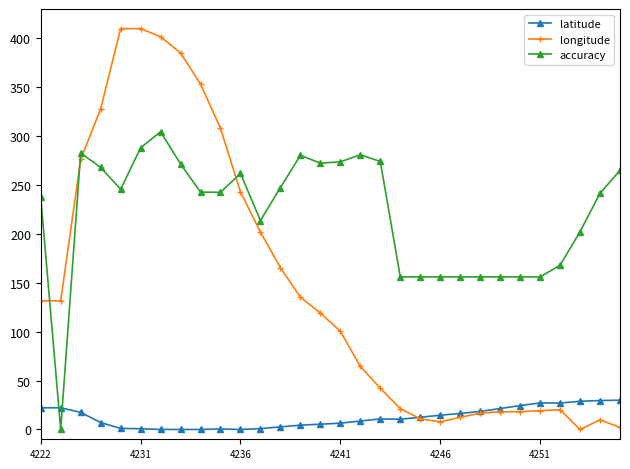

How many data points in longitude are less than 119?

15